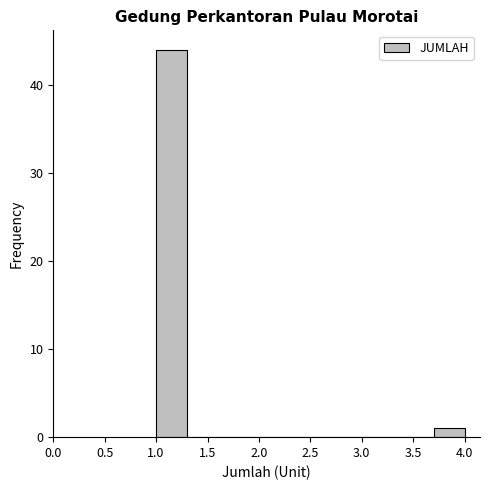

Over which range of the x-axis is the bar tallest?

1.0 to 1.3